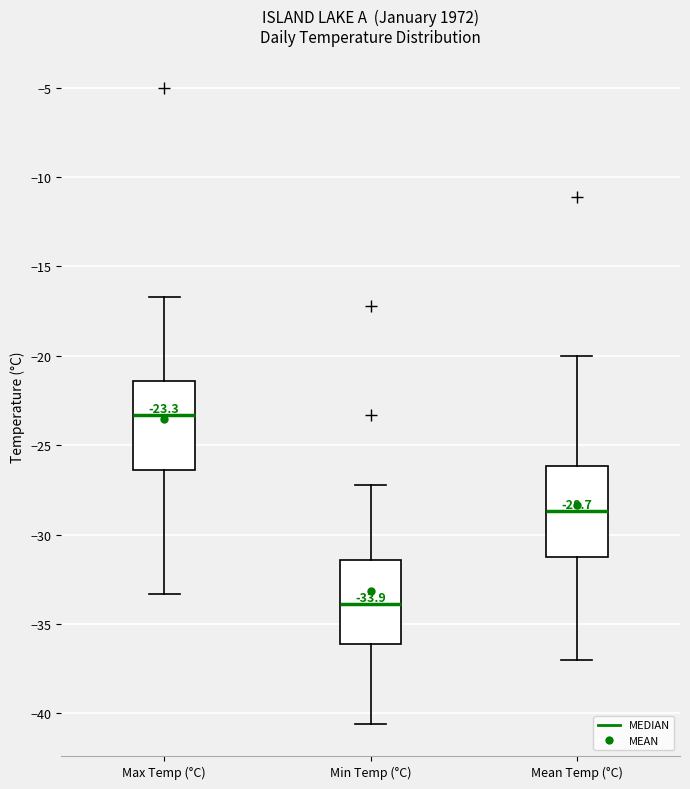

Which box's median line is the lowest?

Min Temp (°C)